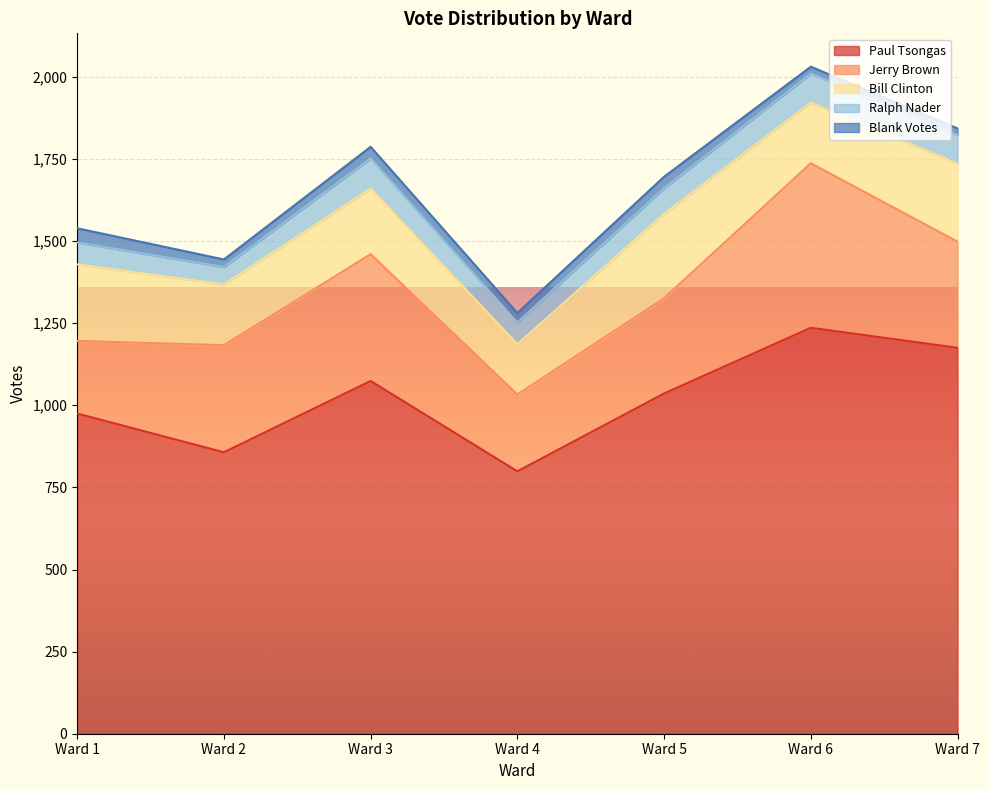

True or false: Jerry Brown and Blank Votes cross at least once.

False